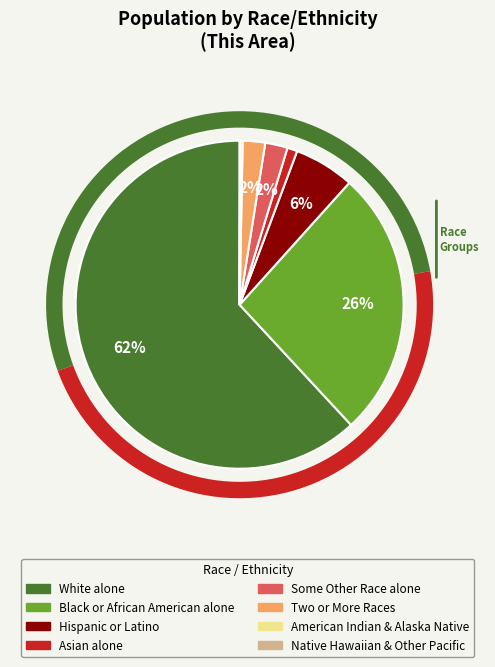

To the nearest percent, what is the difference between the Black or African American alone and Asian alone slice percentages?

25%